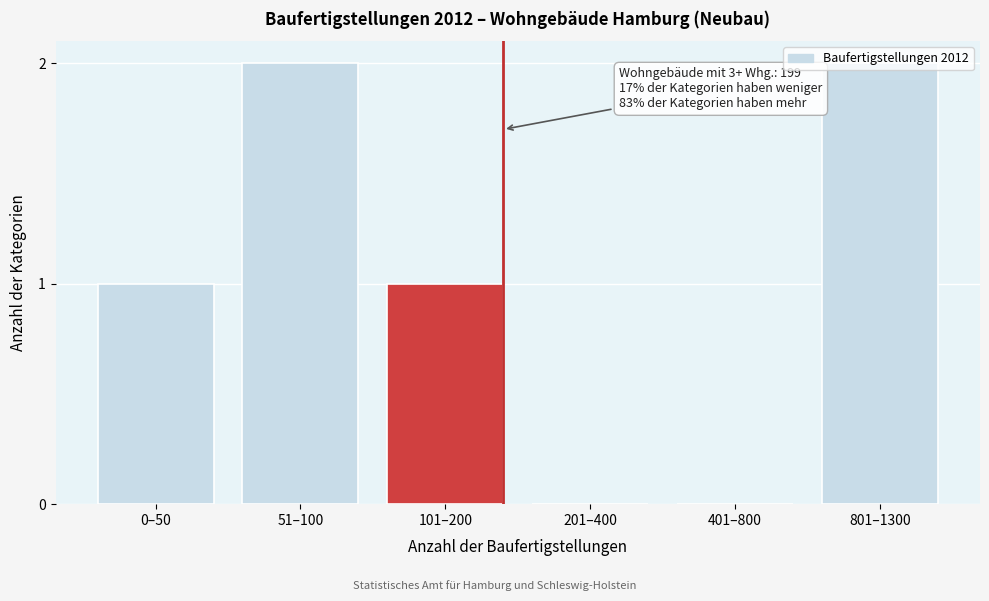

True or false: the data shows 1 at 101–200.

True